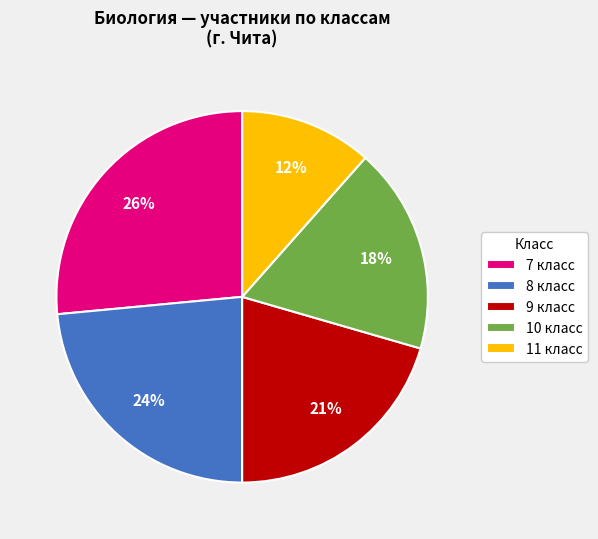

What is the largest slice in the pie chart?

7